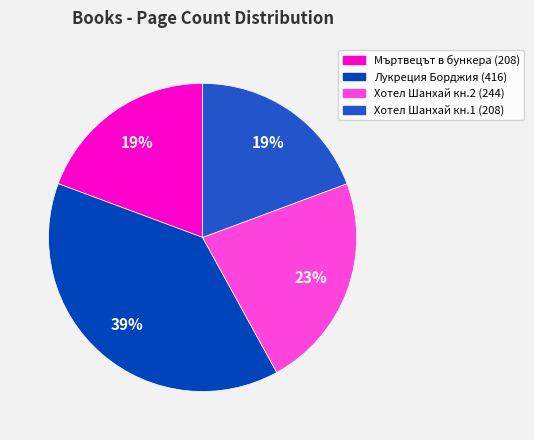

To the nearest percent, what is the average slice percentage?

25%